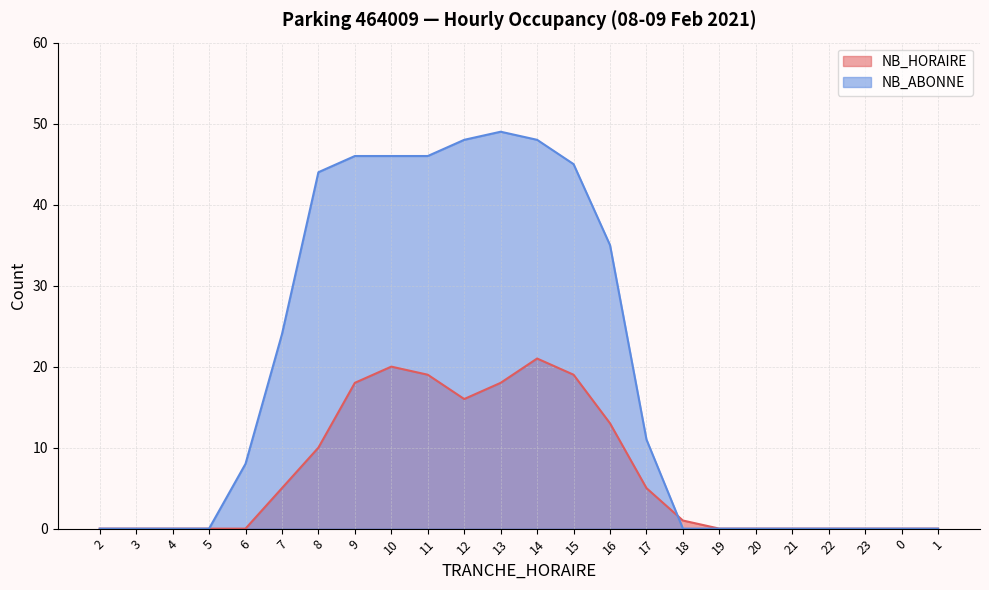

The NB_HORAIRE series shows -14 at 23. True or false?

False